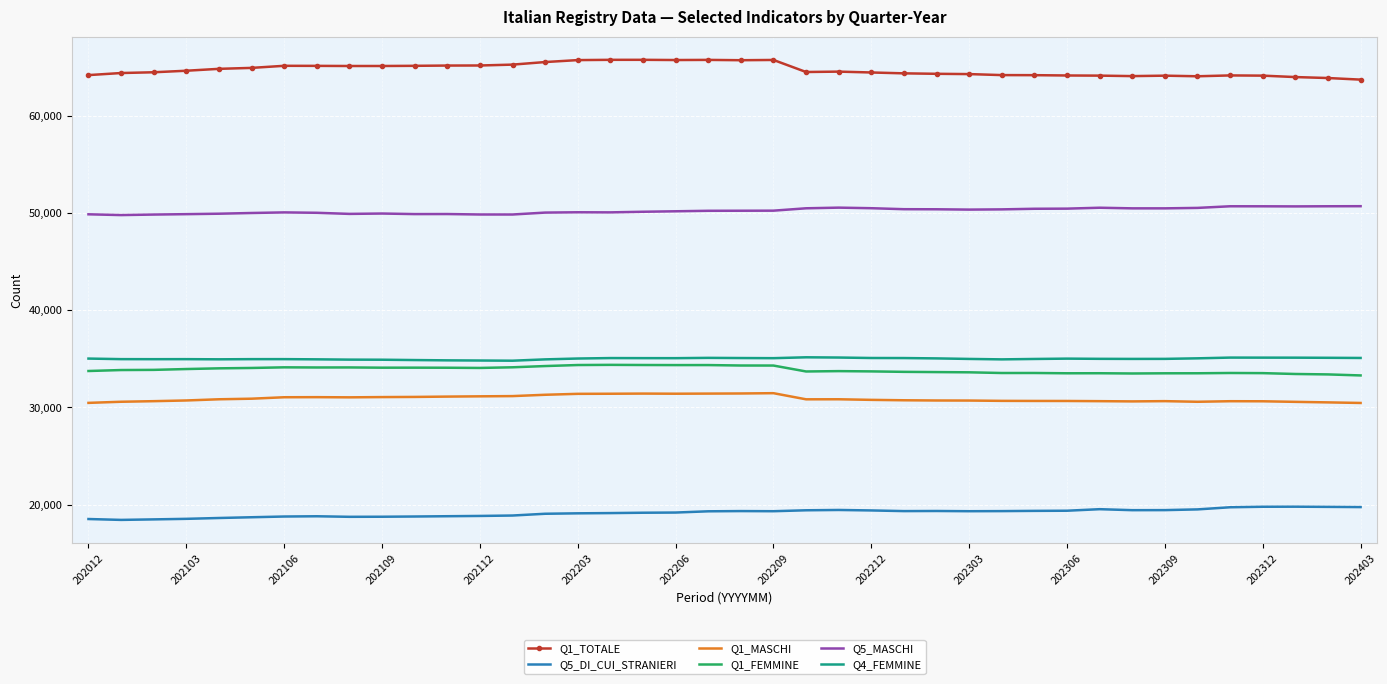

What is the maximum value shown in the chart?

65787